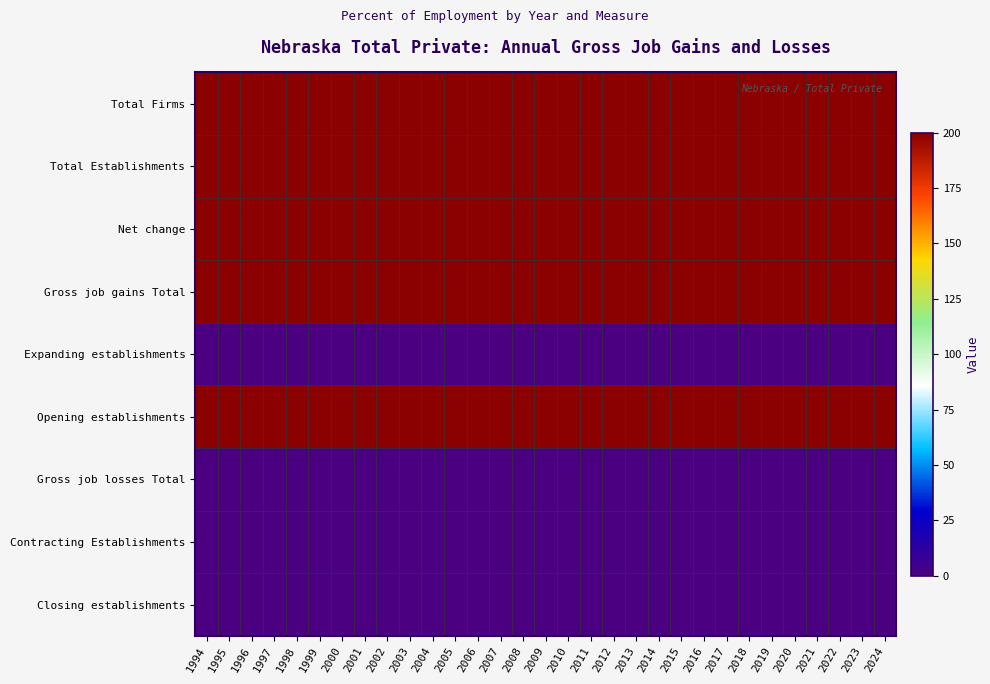

Between 2020 and 2011, which is larger?

2020